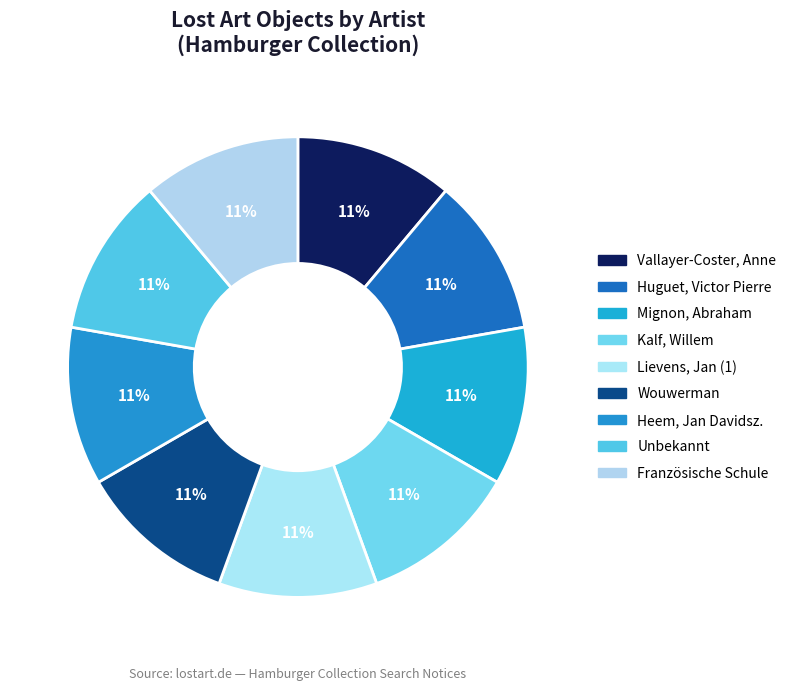

What percentage is the Französische Schule slice, to the nearest percent?

11%